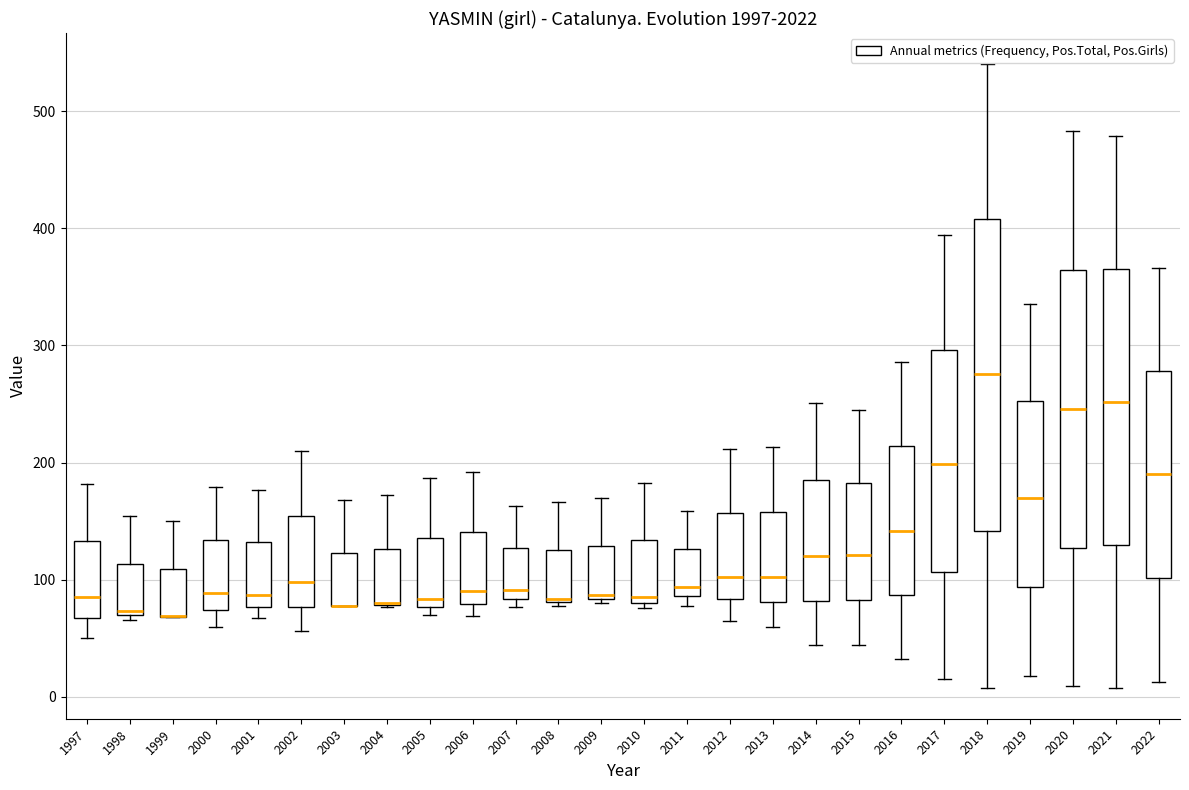

Where is the upper edge of the box at x = 2009 on the y-axis? The values are not printed on the chart, so give them approximately, as read against the axis.

130